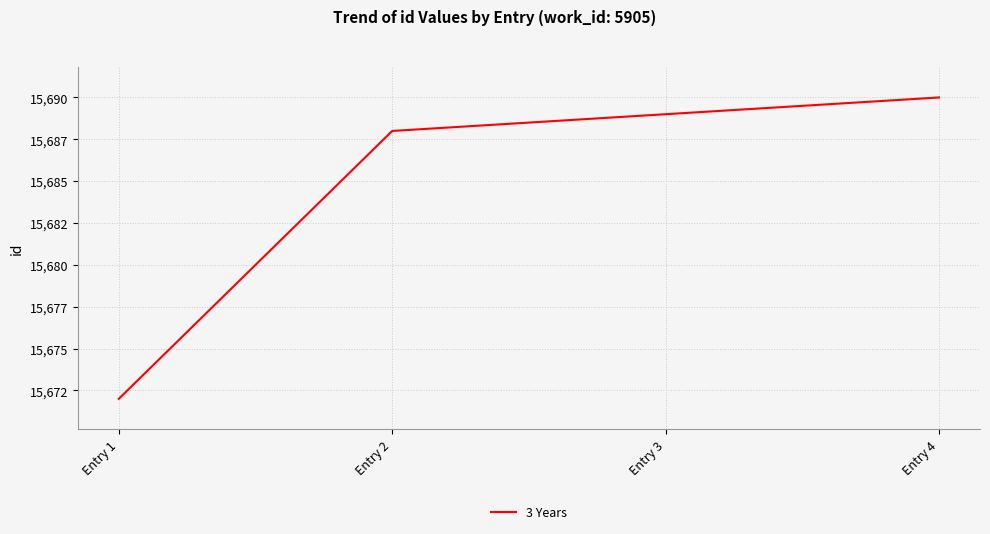

List the labels in order of value, smallest first.

Entry 1, Entry 2, Entry 3, Entry 4